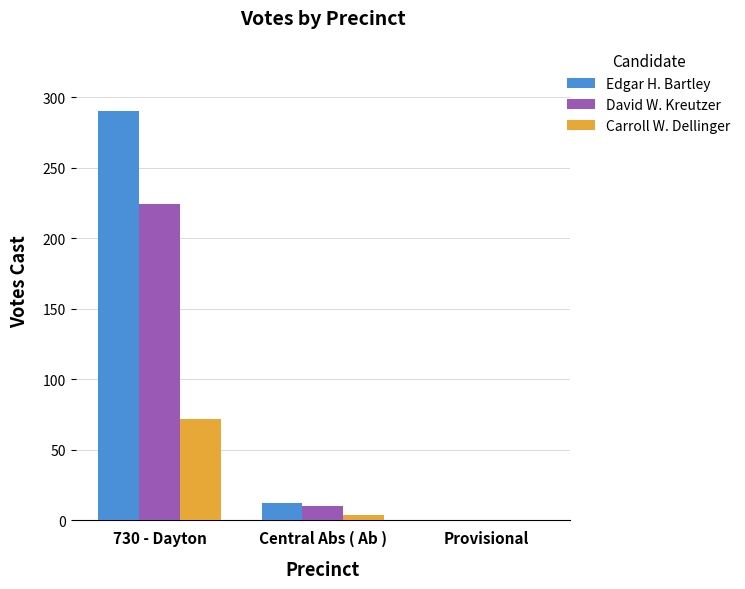

Is the value of Carroll W. Dellinger at Provisional greater than the value of Edgar H. Bartley at Central Abs ( Ab )?

No